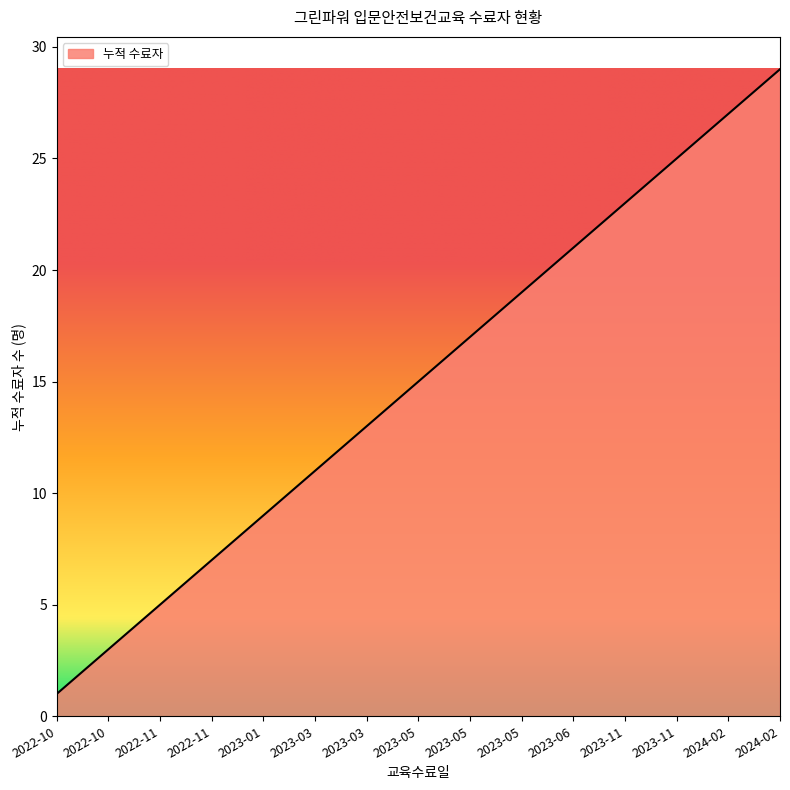

What is the maximum value shown in the chart?

29